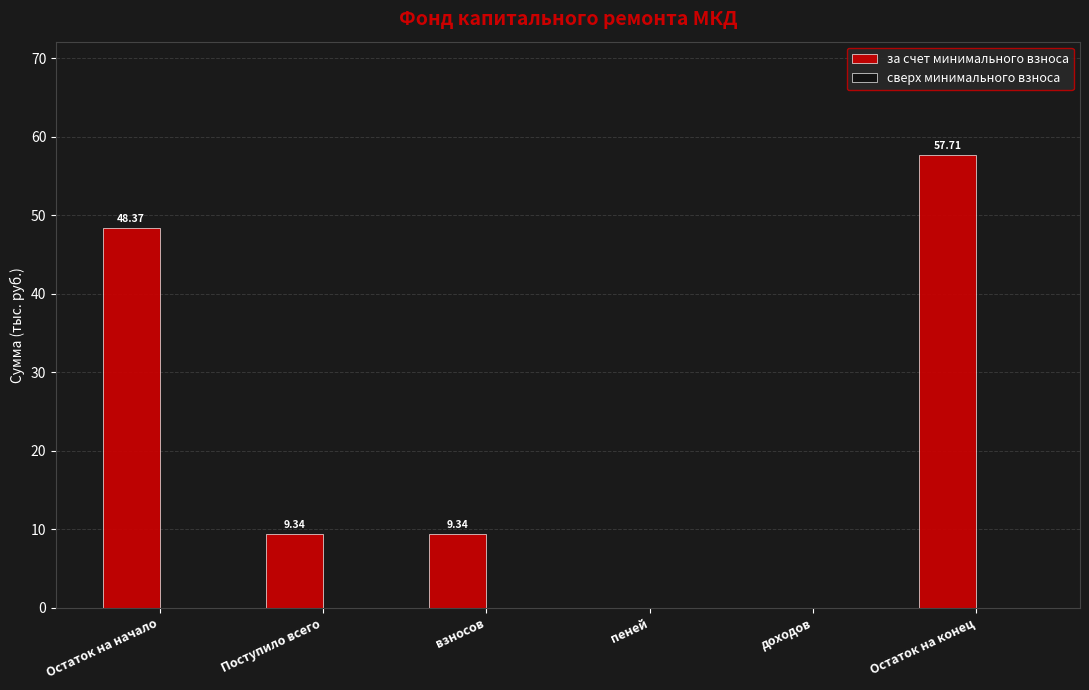

What is the change in value from Остаток на начало to пеней?

-48.4